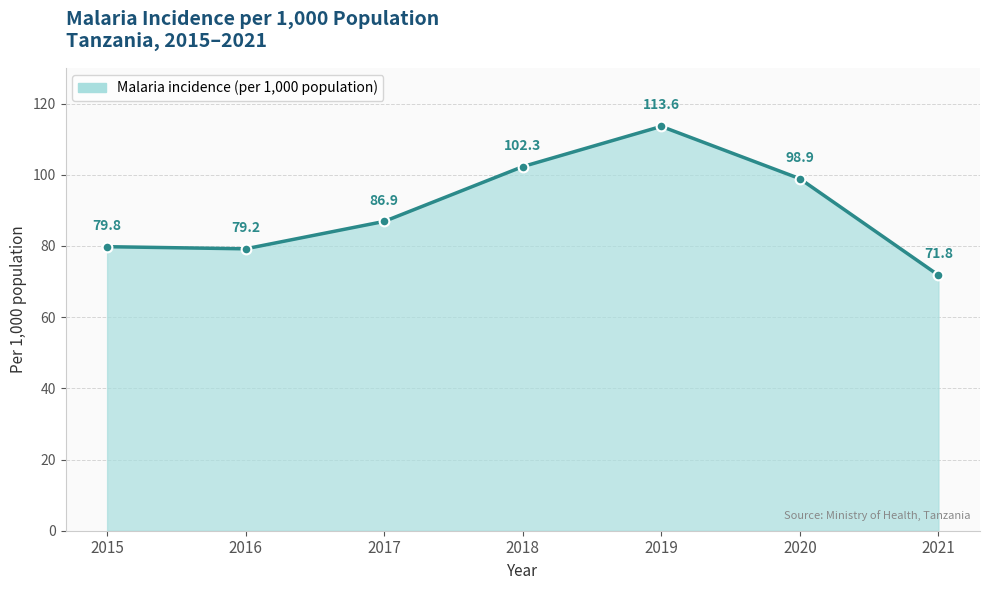

At which label does the data first exceed 86?

2017